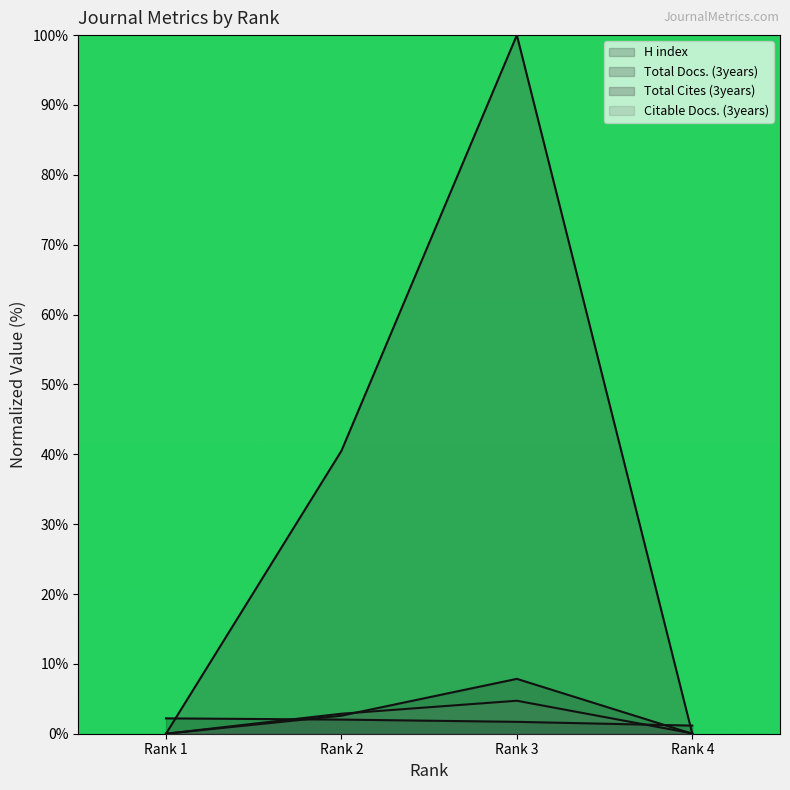

At Rank 2, list the series in order from smallest to largest.

H index, Total Docs. (3years), Citable Docs. (3years), Total Cites (3years)